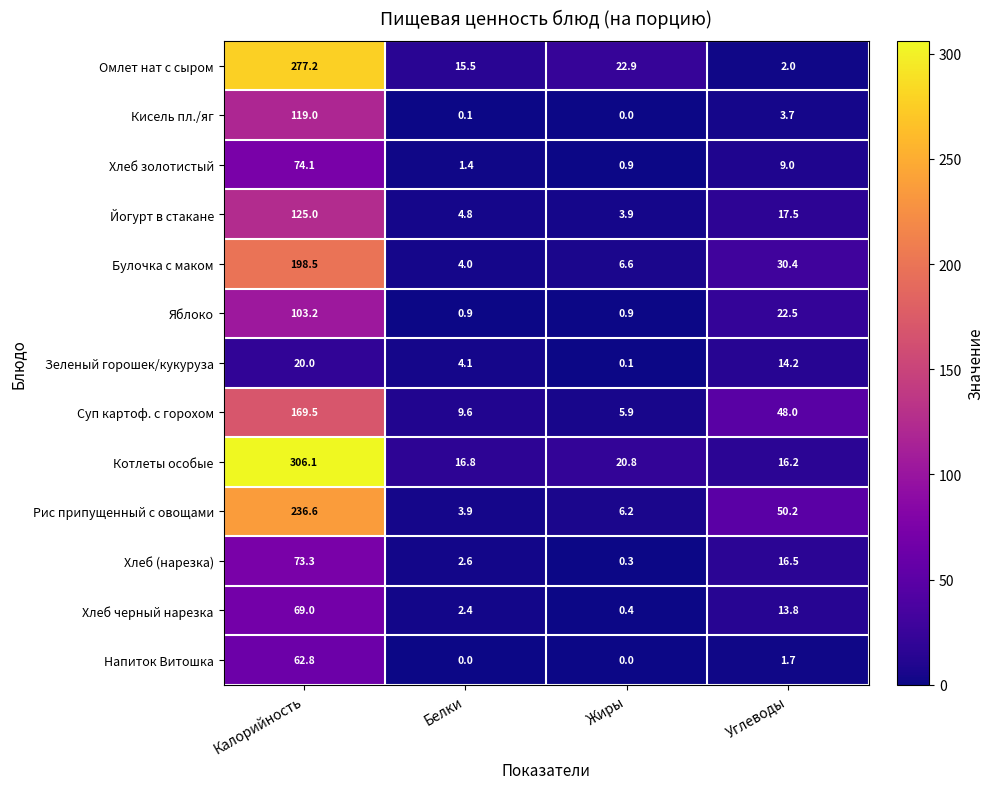

Where is Рис припущенный с овощами nearest to the value 120?

Углеводы